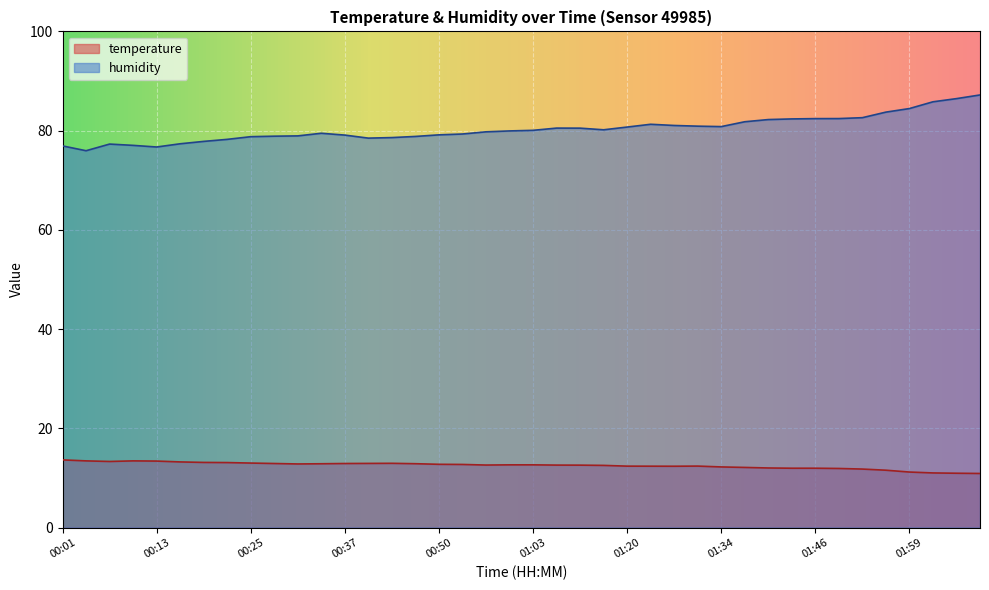

Is it true that temperature equals 18.3 at 01:23?

False